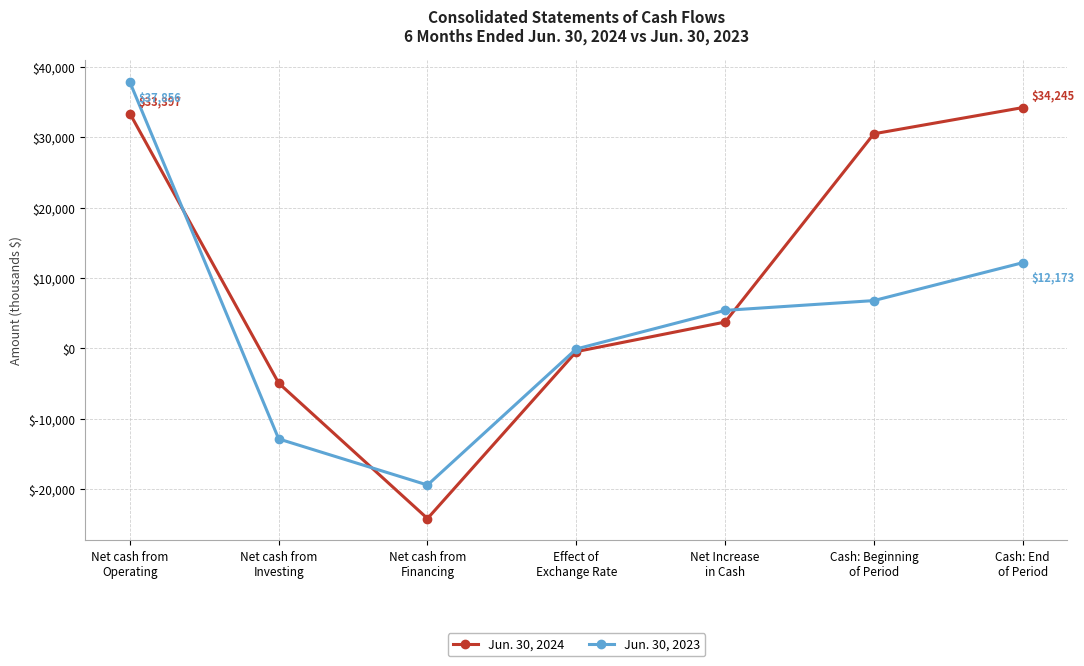

Where does the Jun. 30, 2024 series first go above 3727?

Net cash from
Operating